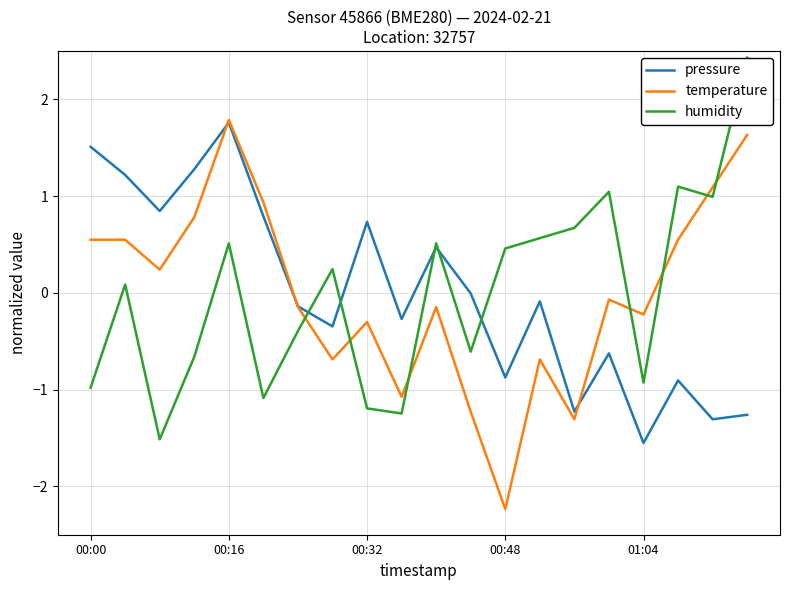

What is the maximum value for pressure?

1.8